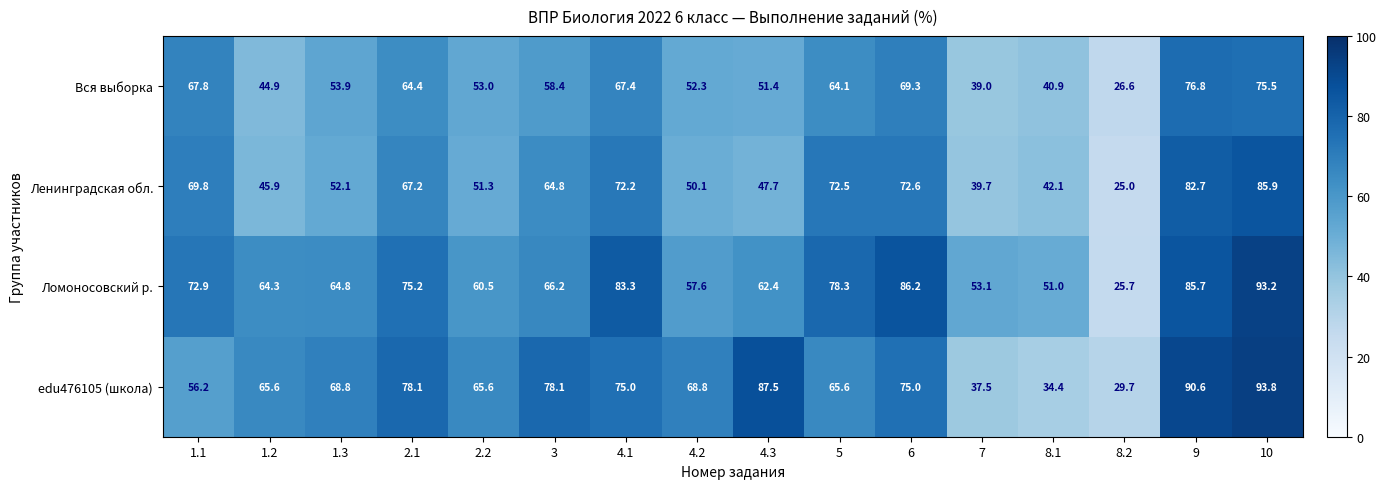

At which category does the chart reach its minimum across all series?

8.2